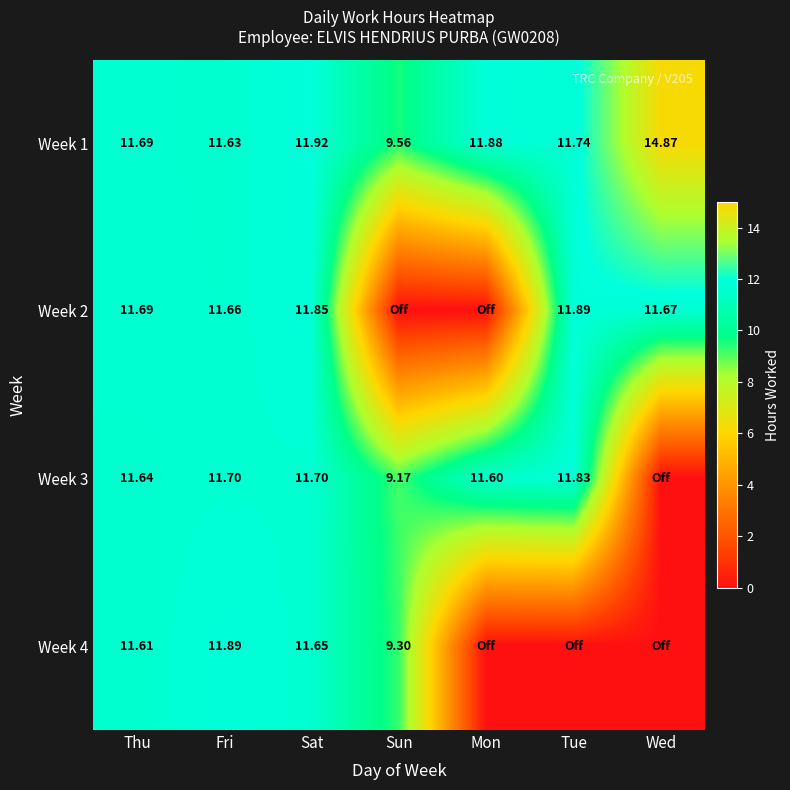

What is the spread (max minus min) of values at Mon?

11.9